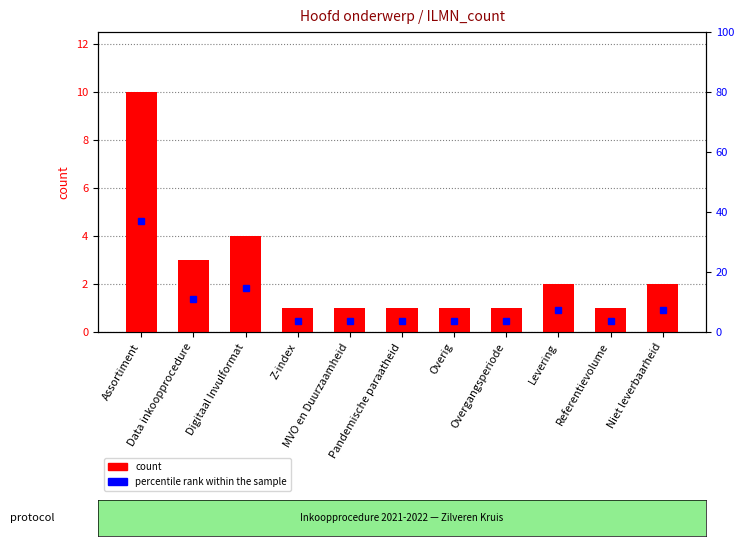

What is the difference between the second highest and second lowest values in the count series?

3.0